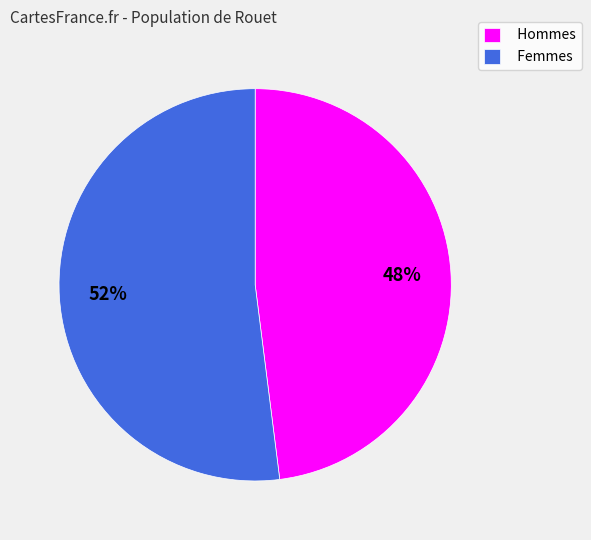

Is the sum of Hommes and Femmes greater than half?

Yes